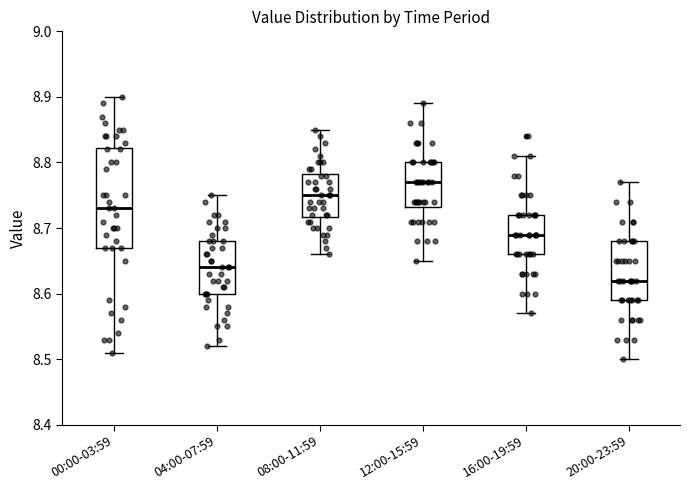

Which box is the tallest, from its lower edge to its upper edge?

00:00-03:59